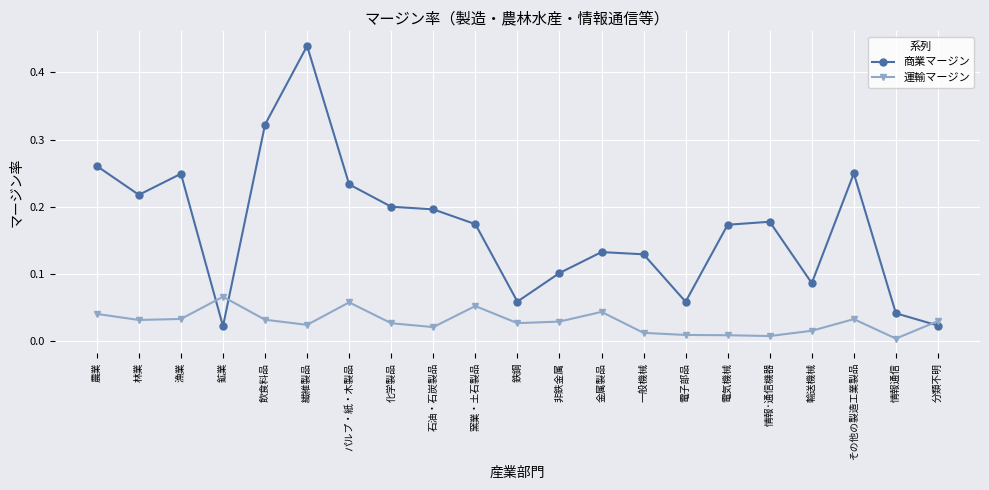

List the series in order of their overall mean, highest first.

商業マージン, 運輸マージン